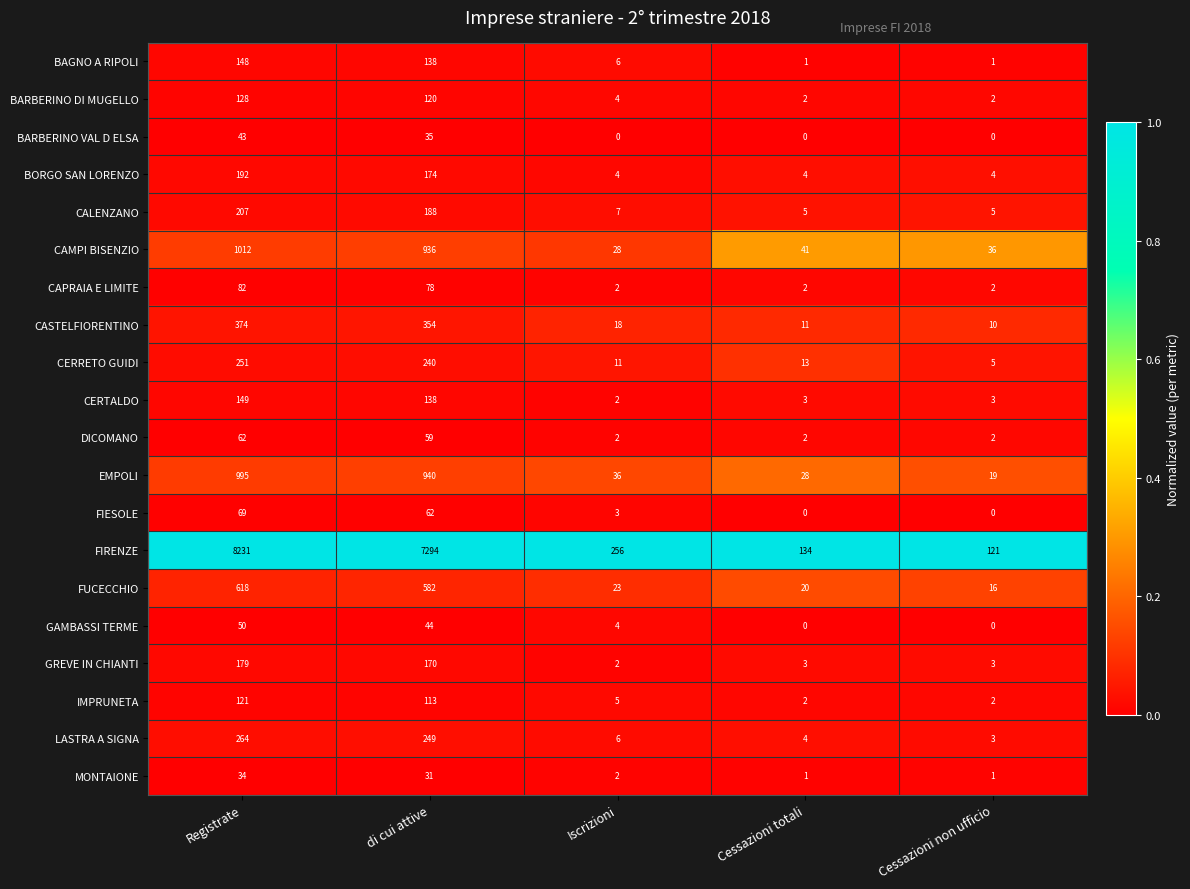

List the series in order of their peak value, highest first.

FIRENZE, CAMPI BISENZIO, EMPOLI, FUCECCHIO, CASTELFIORENTINO, LASTRA A SIGNA, CERRETO GUIDI, CALENZANO, BORGO SAN LORENZO, GREVE IN CHIANTI, CERTALDO, BAGNO A RIPOLI, BARBERINO DI MUGELLO, IMPRUNETA, CAPRAIA E LIMITE, FIESOLE, DICOMANO, GAMBASSI TERME, BARBERINO VAL D ELSA, MONTAIONE